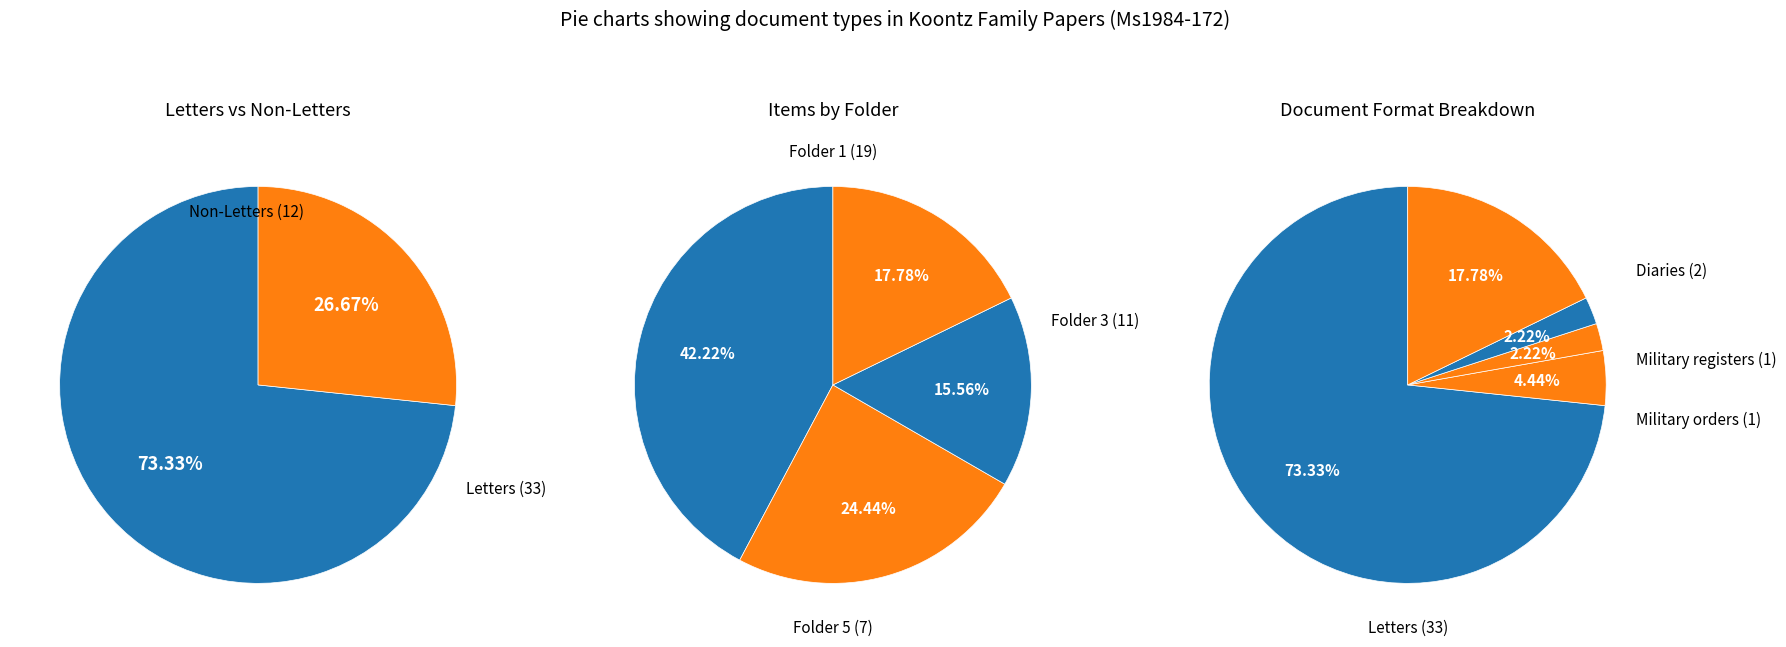

What is the ratio of the value at Military registers to the value at Diaries?

0.5